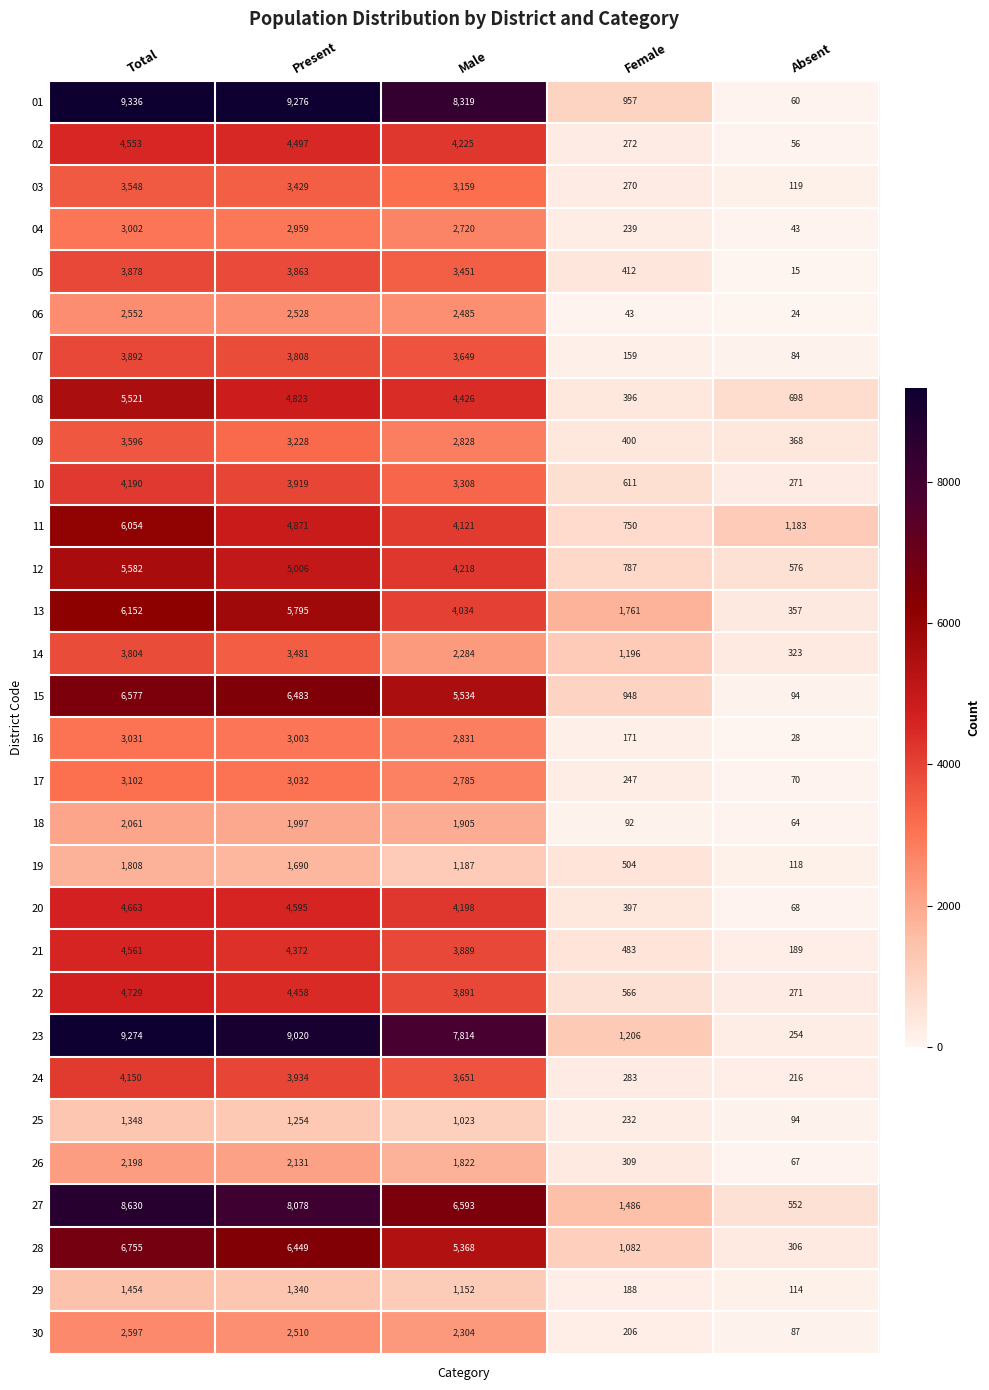

What is the spread (max minus min) of values at Female?

1718